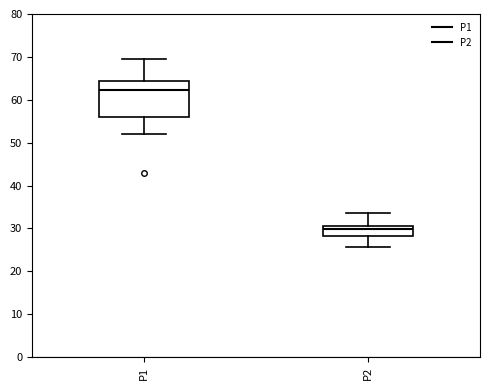

Reading left to right, read every box against the y-axis: the position of its median line, the range the box covers, and the ends of its whiskers. The values are not printed on the chart, so give them approximately, as read against the axis.

P1: median 62, box 56 to 64, whiskers 52 to 70
P2: median 30, box 28 to 31, whiskers 26 to 34